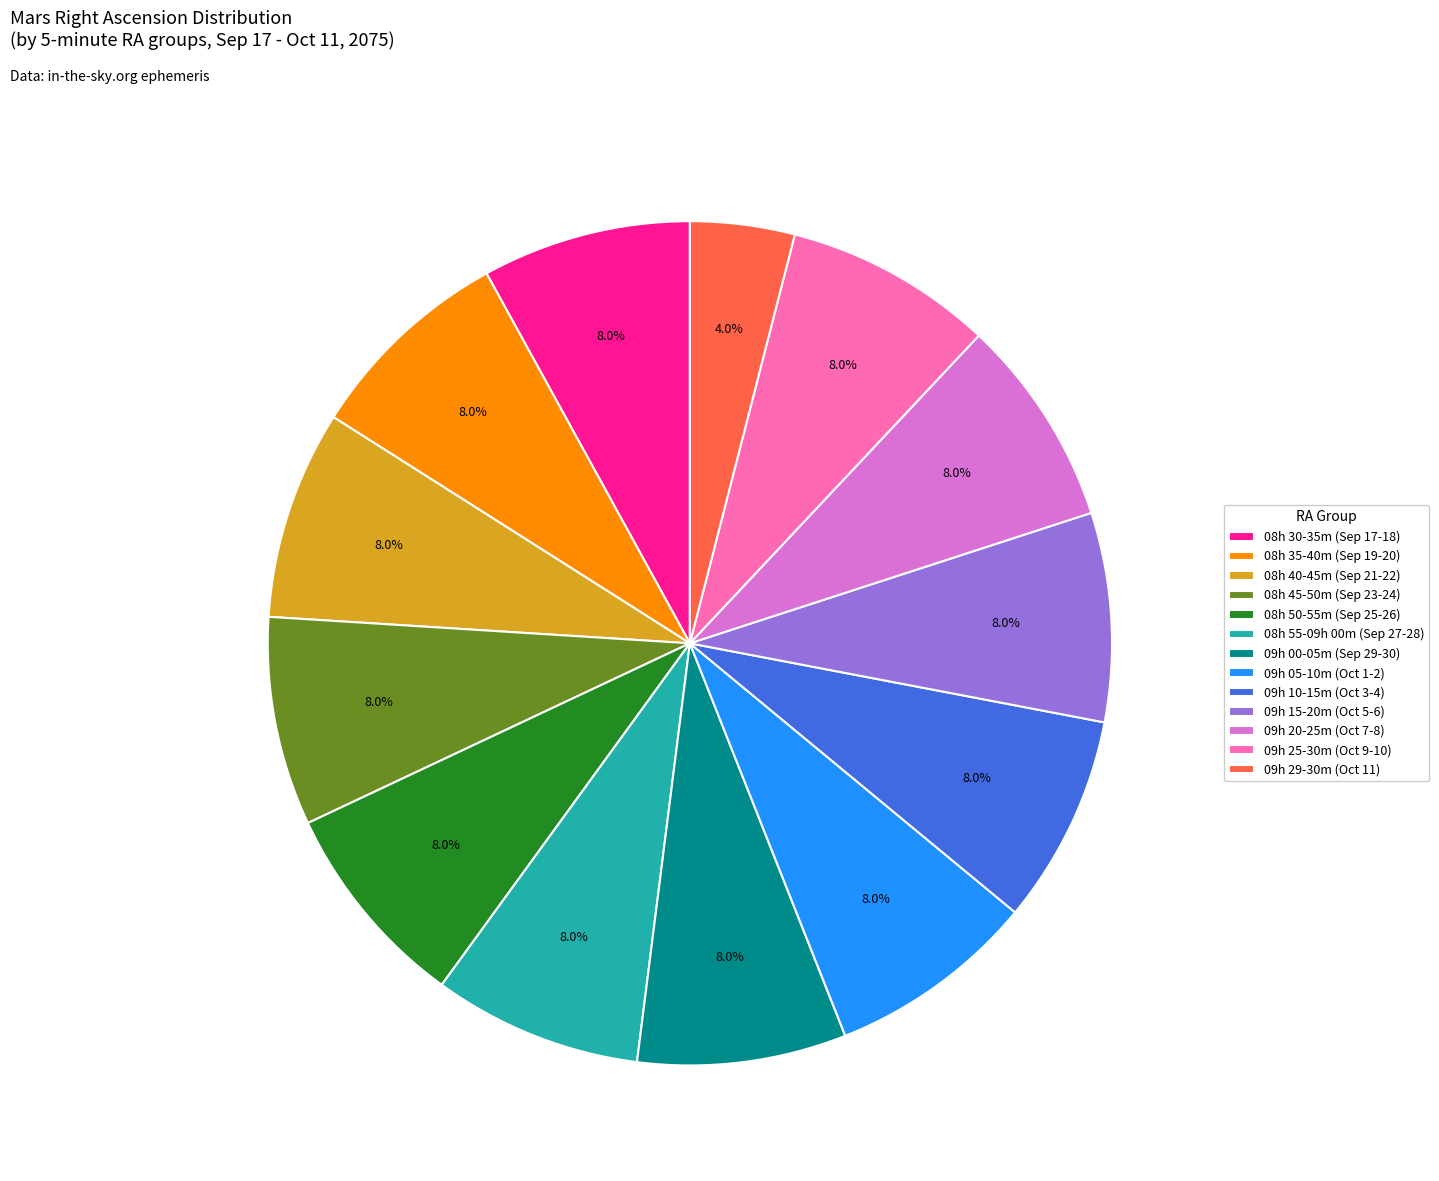

To the nearest percent, what is the difference between the largest and smallest slice percentages?

4%